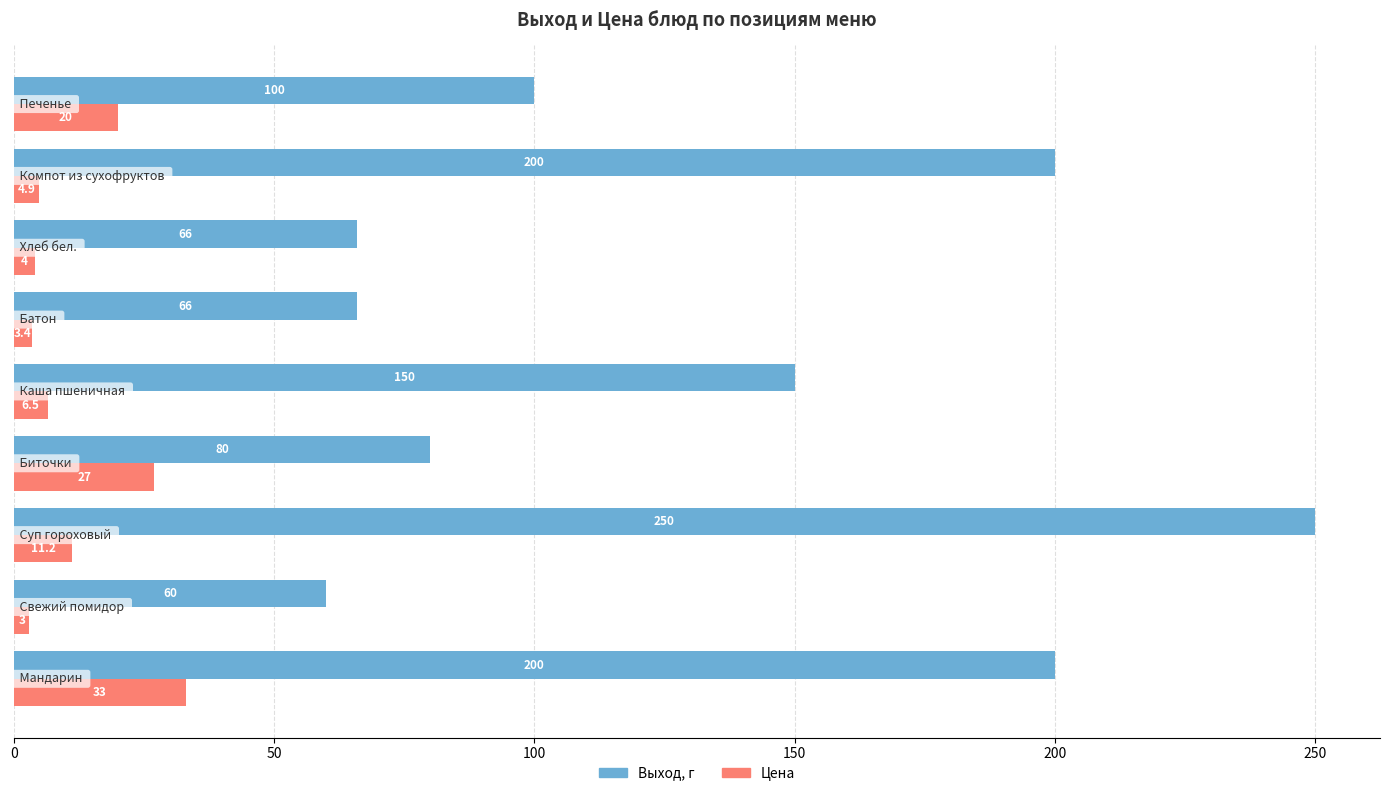

Which series has the largest total across all categories?

Выход, г